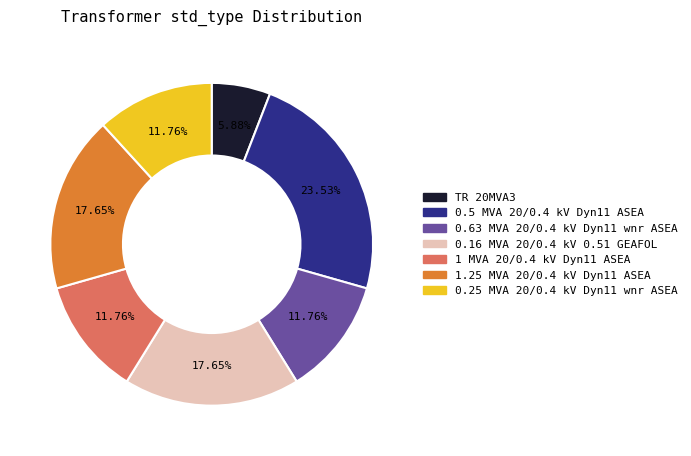

Do 1 MVA 20/0.4 kV Dyn11 ASEA and 0.5 MVA 20/0.4 kV Dyn11 ASEA together represent more than half of the pie?

No